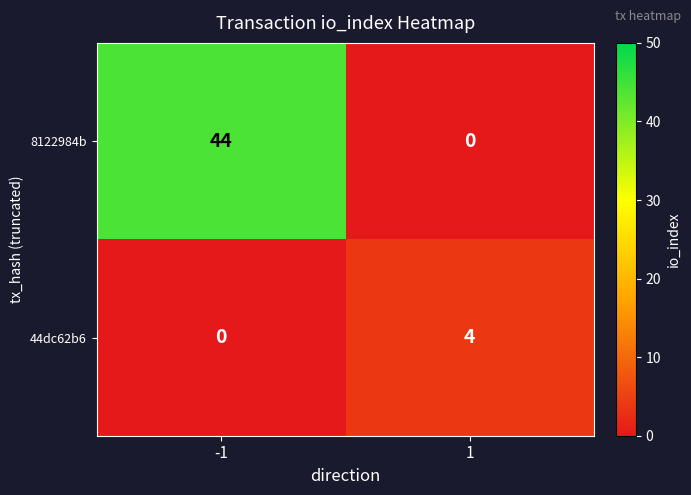

Reading left to right, list all the values displayed in this chart.

8122984b: 44	0
44dc62b6: 0	4